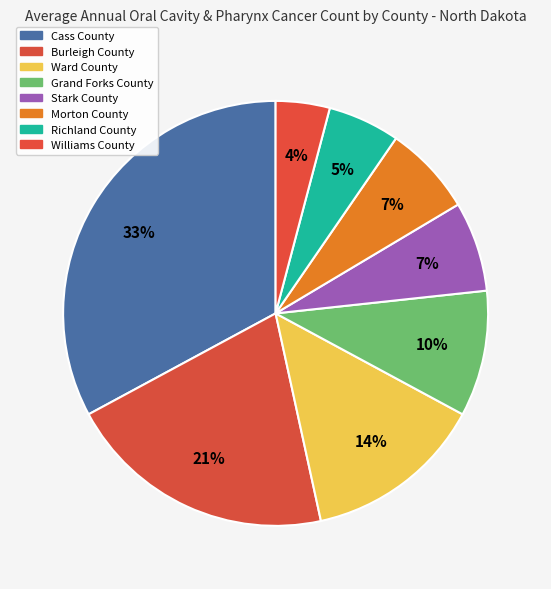

How many segments does this pie chart have?

8